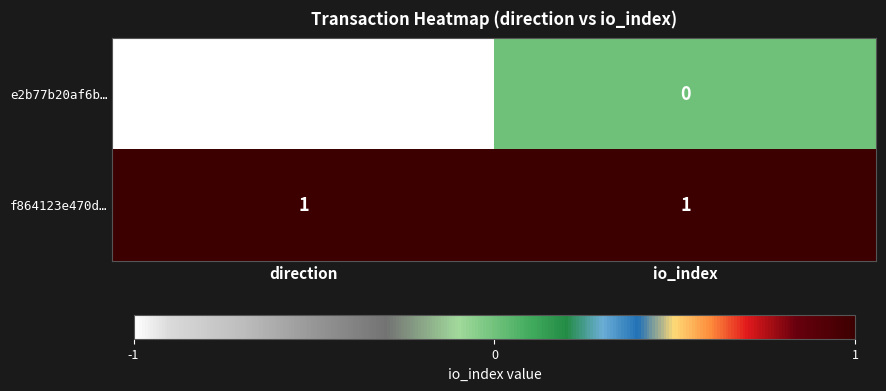

Is the value of e2b77b20af6b… at direction greater than the value of f864123e470d… at direction?

No